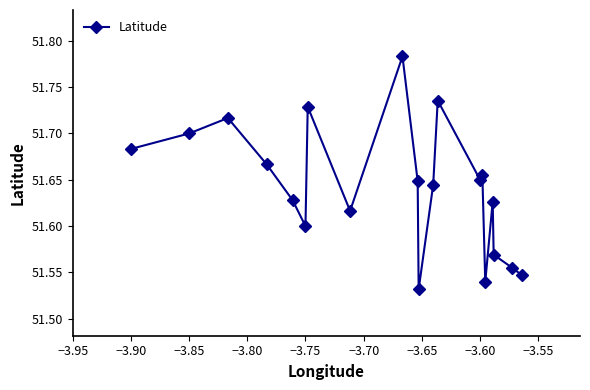

How many interior local valleys (lower than both neighbors) does the data have?

5